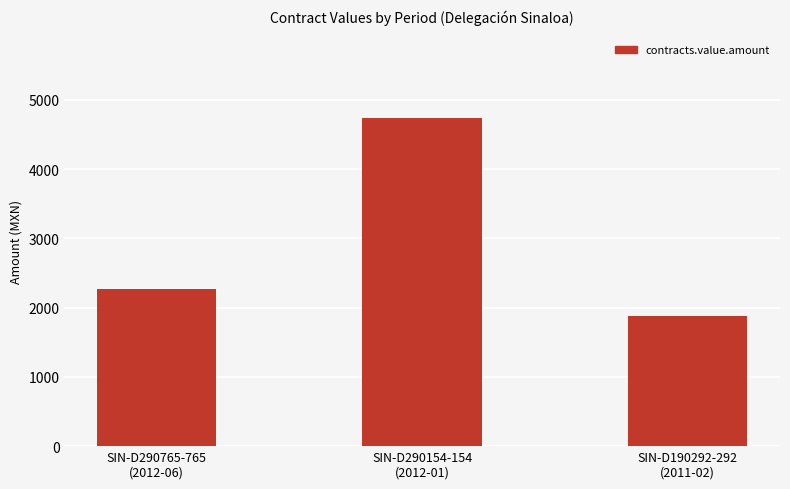

What is the change in value from SIN-D290765-765
(2012-06) to SIN-D190292-292
(2011-02)?

-375.8